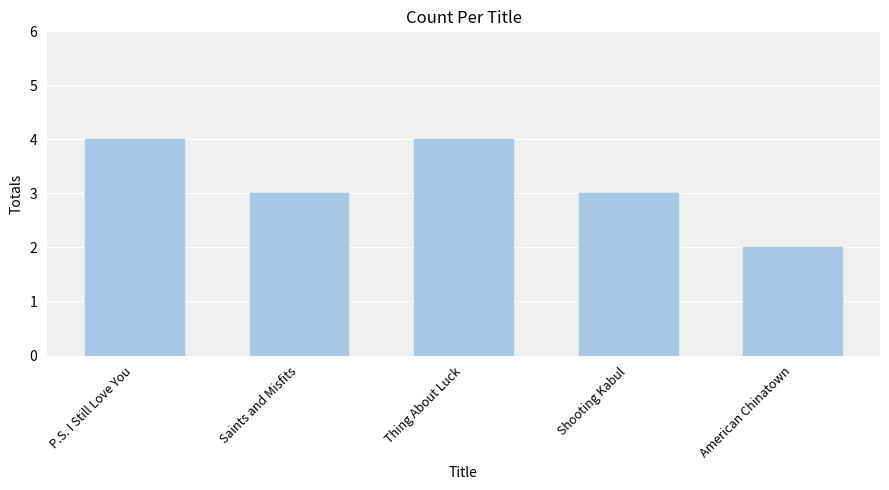

What value does the data have at P.S. I Still Love You?

4